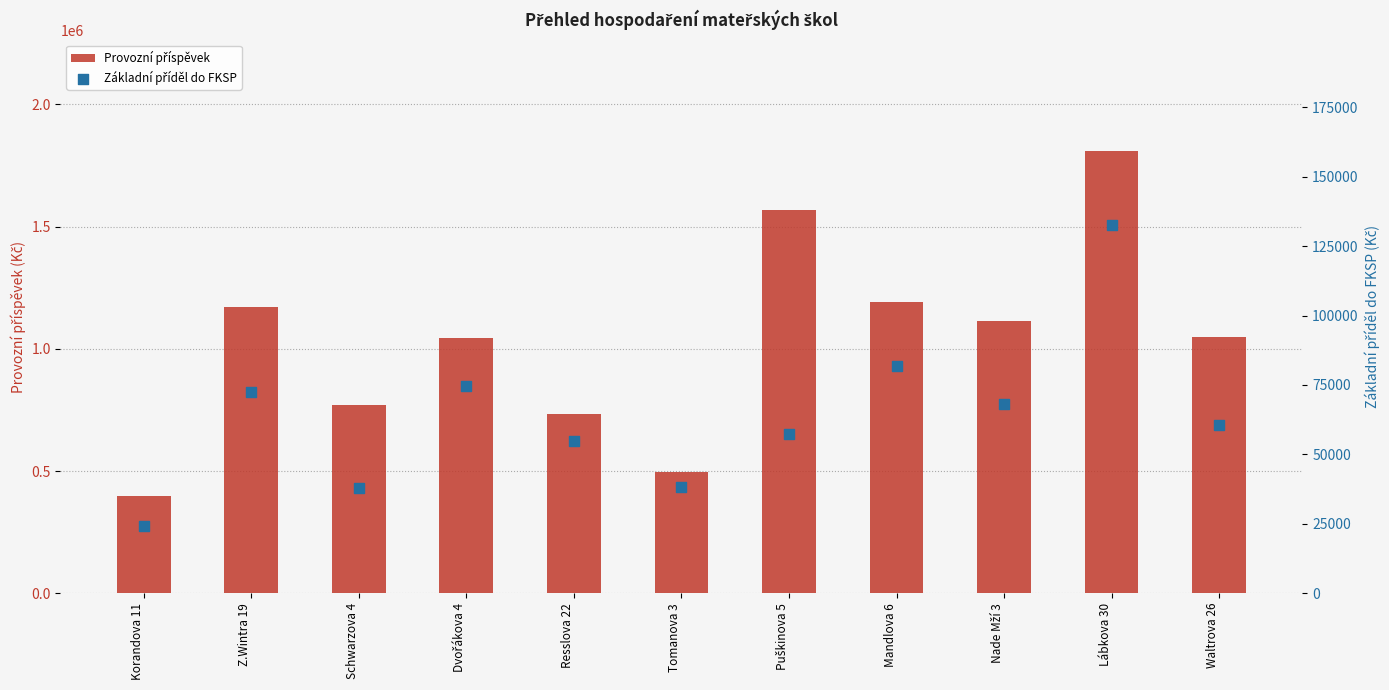

What is the total value across all series at Schwarzova 4?

807908.2